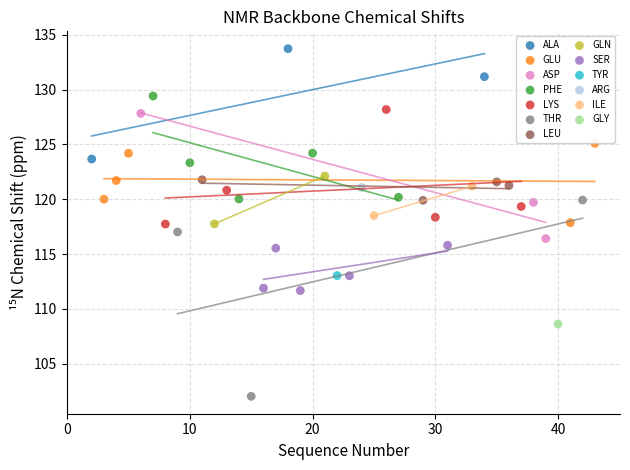

Which series contains the highest Y value?

ALA